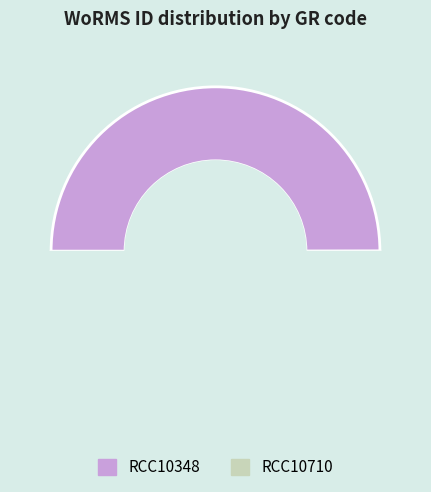

The RCC10710 slice represents 50% of the pie. True or false?

True